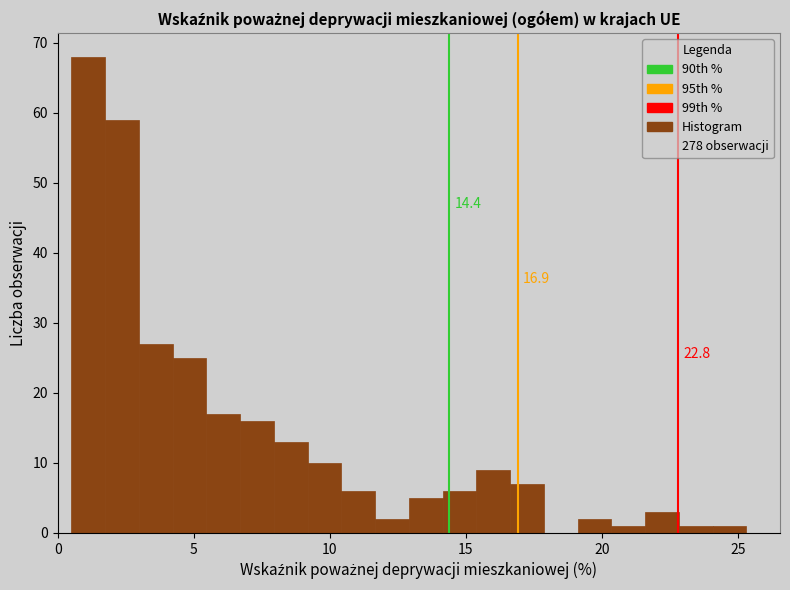

Read against the x-axis, roughly where is the centre of the tallest bar?

1.0